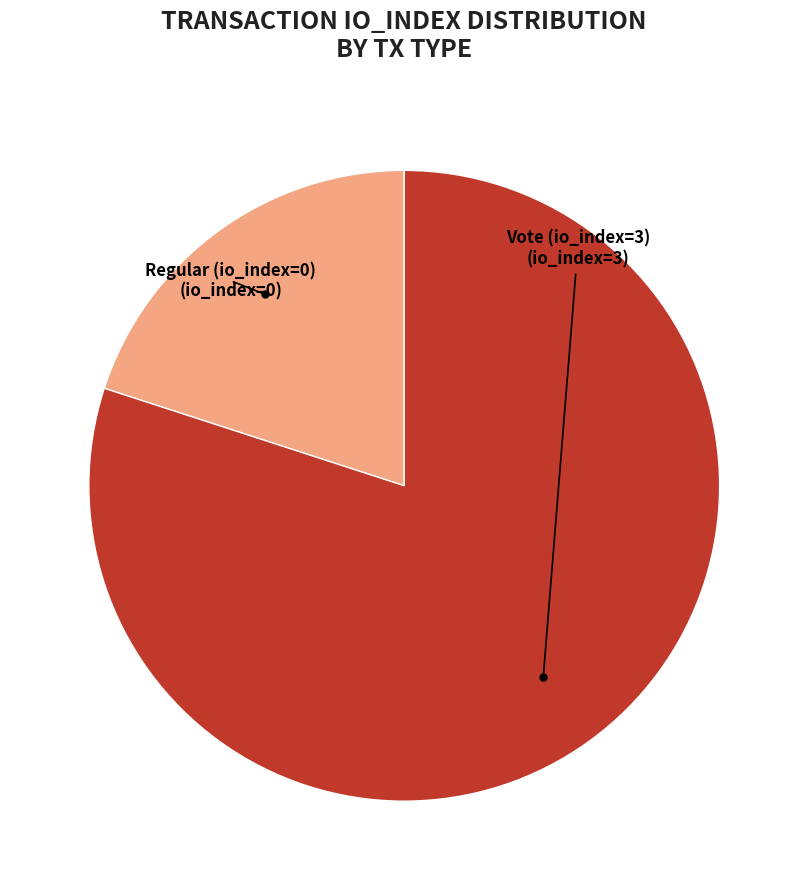

Is the sum of Vote (io_index=3) and Regular (io_index=0) greater than half?

Yes